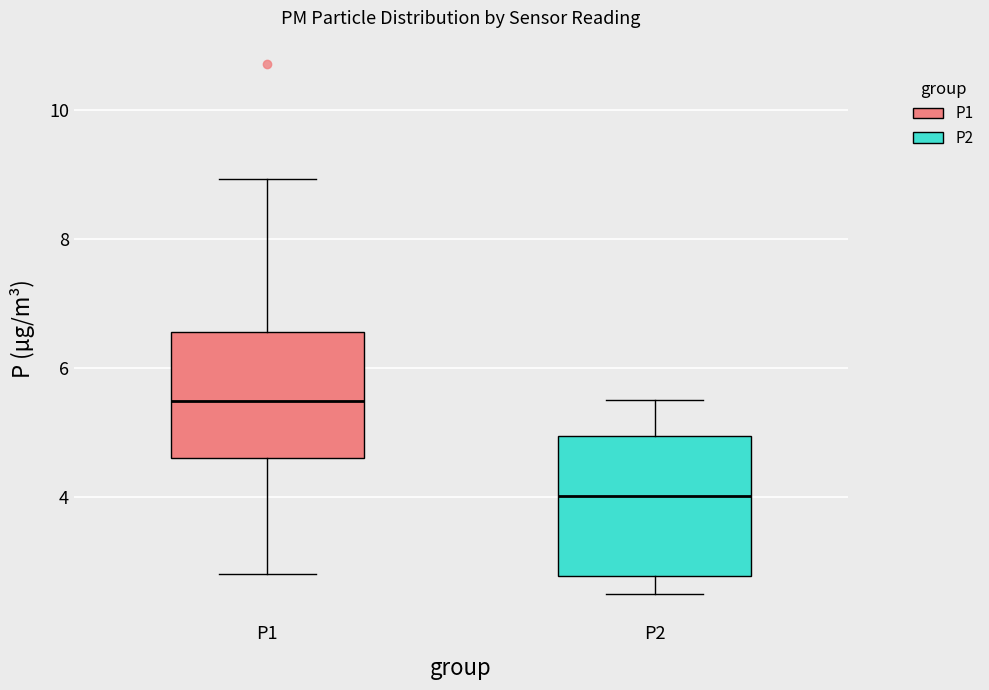

Which box's median line is the highest?

P1